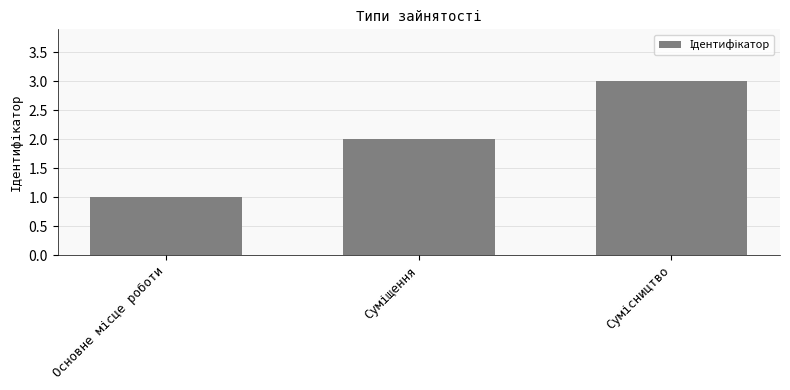

What is the sum of all values?

6